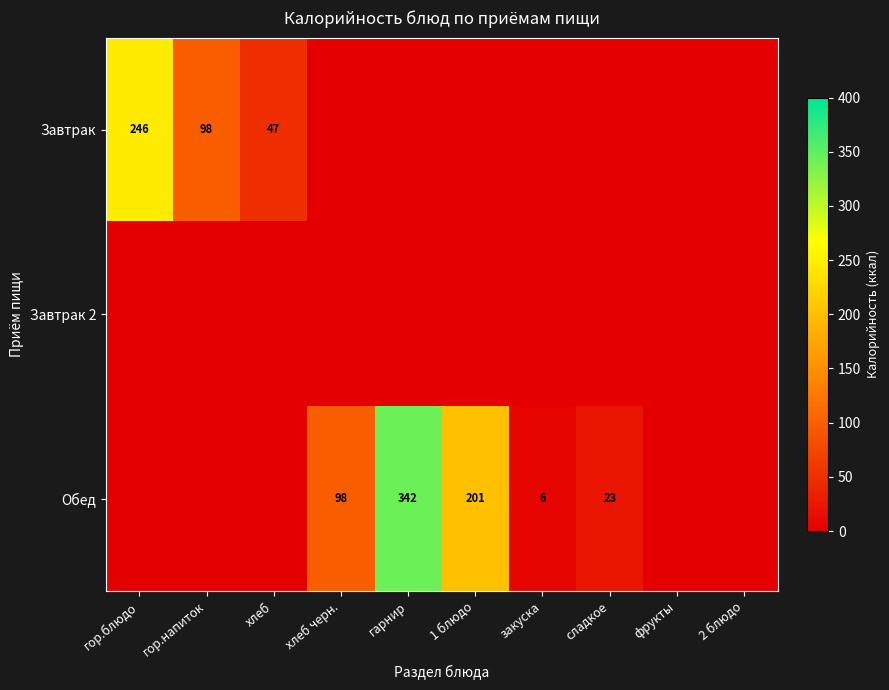

The Обед series shows 98 at хлеб черн.. True or false?

True